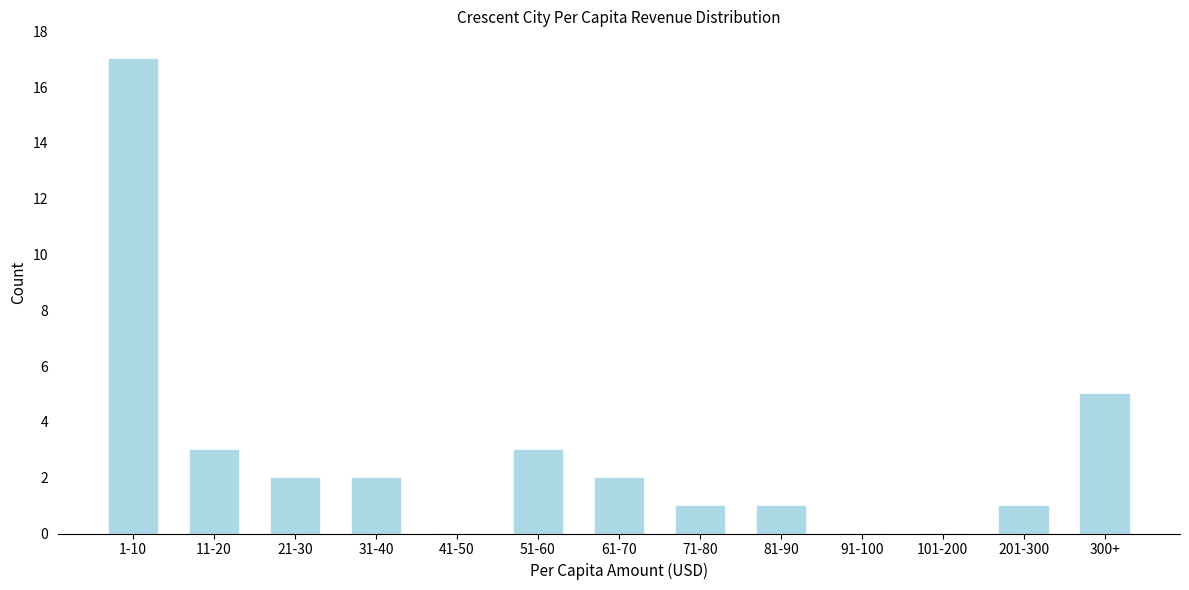

Reading right to left, extract all data points from this chart.

300+=5	201-300=1	101-200=0	91-100=0	81-90=1	71-80=1	61-70=2	51-60=3	41-50=0	31-40=2	21-30=2	11-20=3	1-10=17